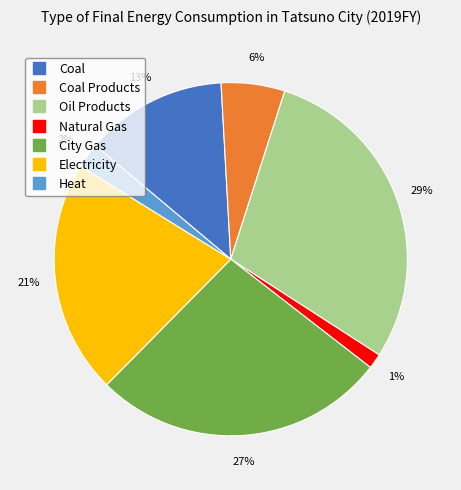

Does any single category account for the majority?

No